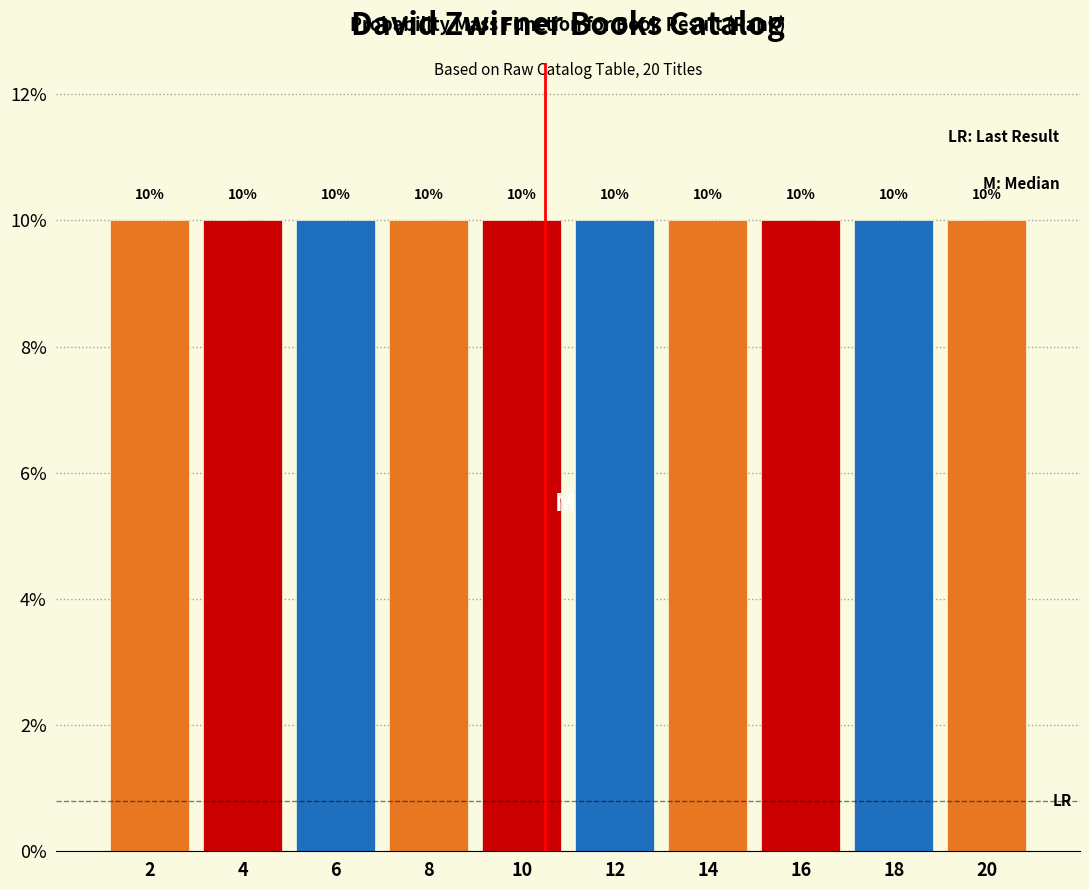

What is the height of the bar covering 1 to 3 on the x-axis?

10